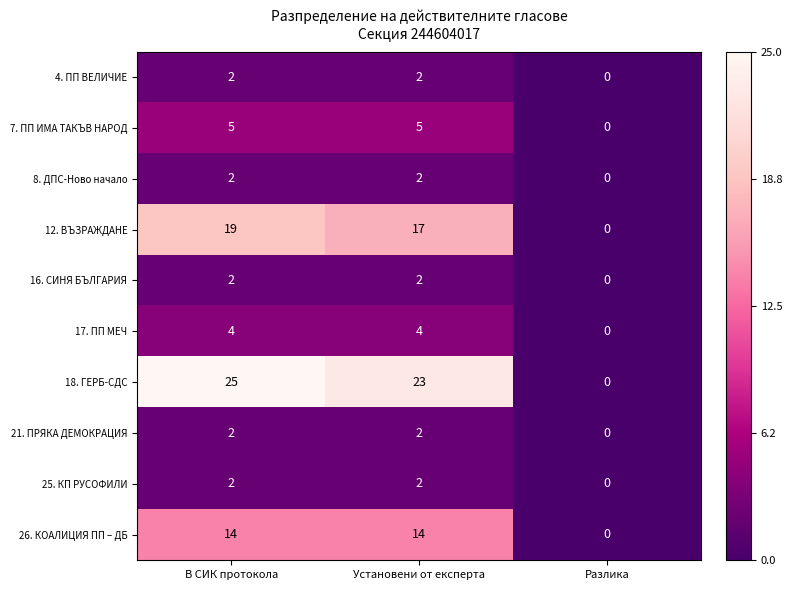

Which series has the largest total across all categories?

18. ГЕРБ-СДС